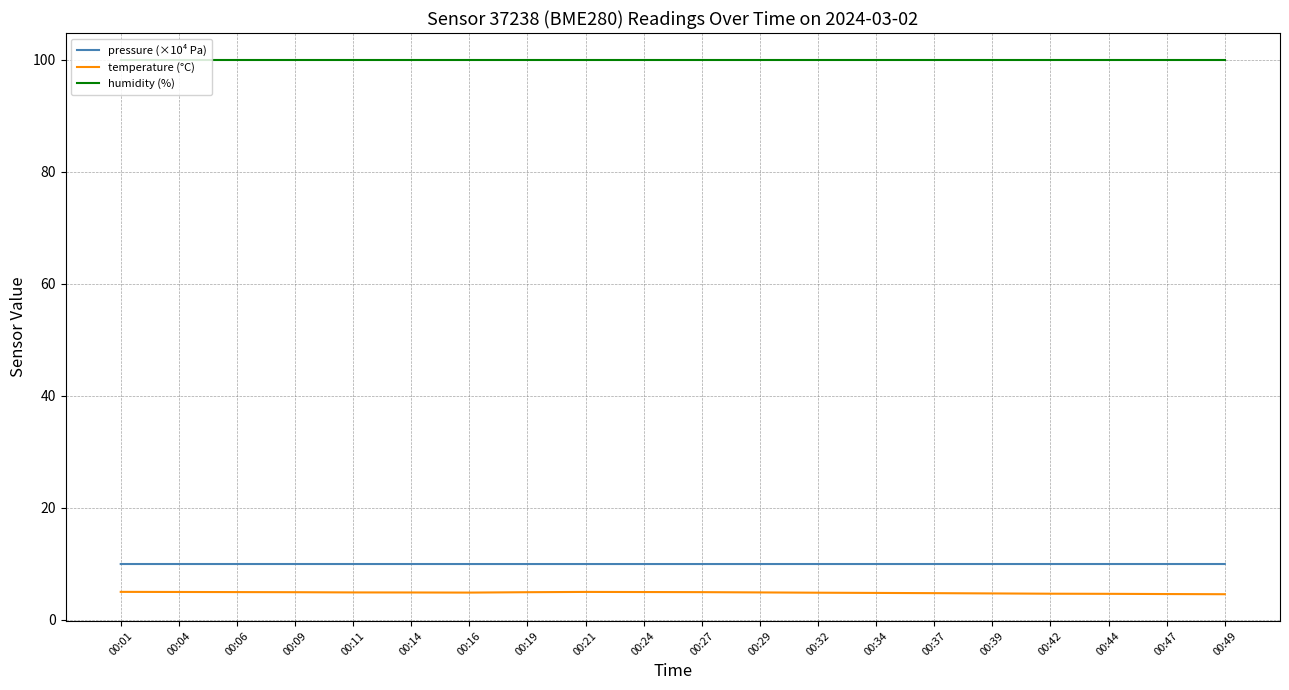

List the series in order of their peak value, highest first.

humidity (%), pressure (×10⁴ Pa), temperature (°C)